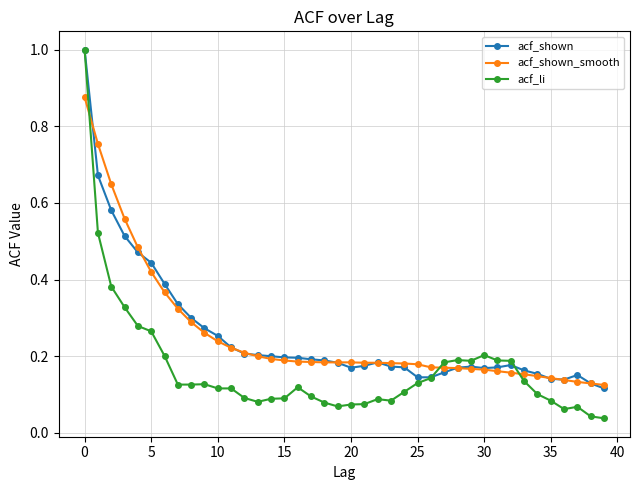

At how many categories does at least one series exceed 0?

40